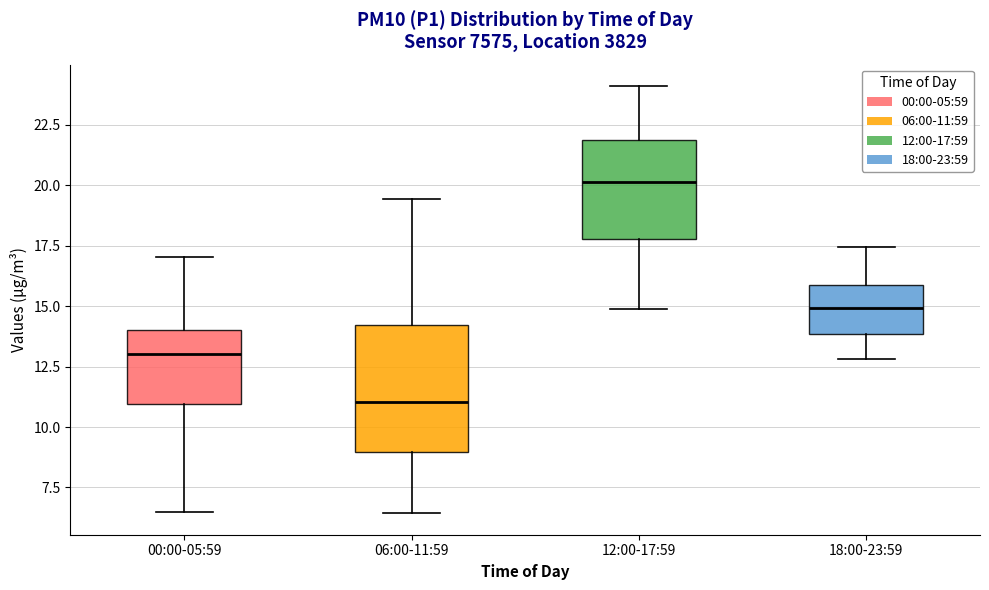

Where does the median line of the box for 12:00-17:59 sit on the y-axis? The values are not printed on the chart, so give them approximately, as read against the axis.

20.0